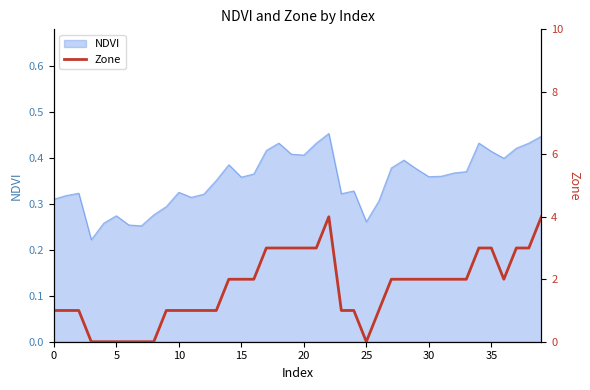

Which category has the highest value across all series?

22